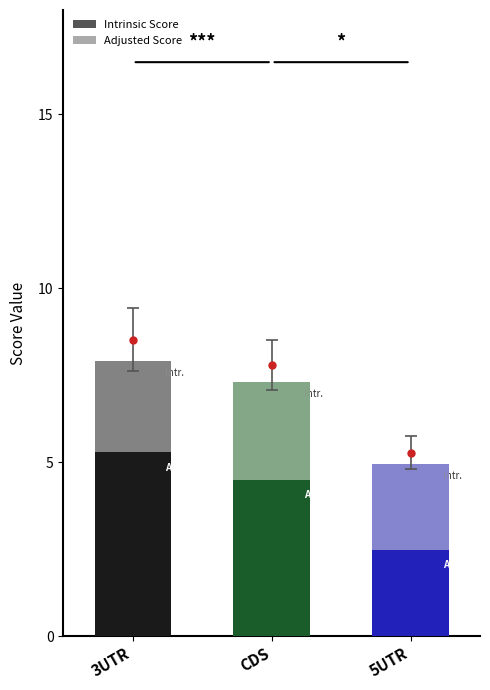

Which has a higher value, CDS or CDS?

CDS